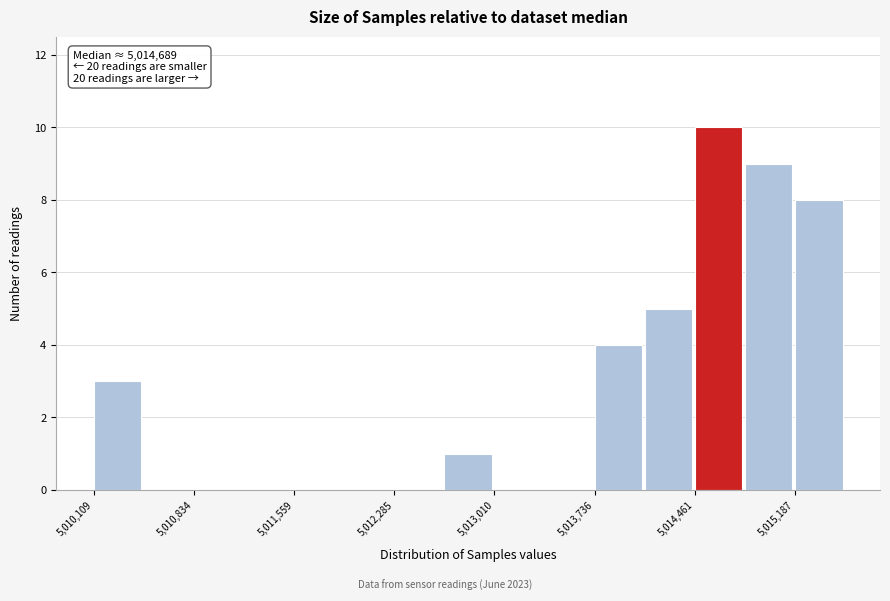

Read against the x-axis, roughly where is the centre of the tallest bar?

5014600